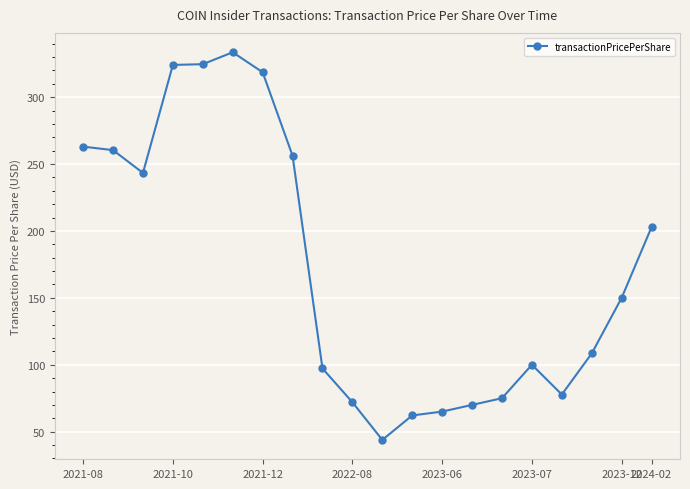

What is the minimum value shown in the chart?

43.9